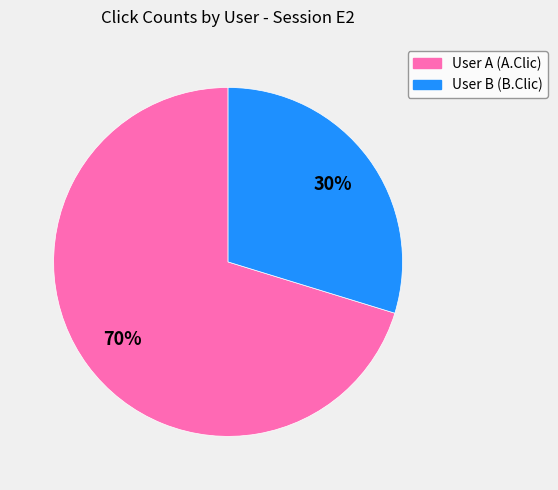

Is the sum of User A (A.Clic) and User B (B.Clic) greater than half?

Yes